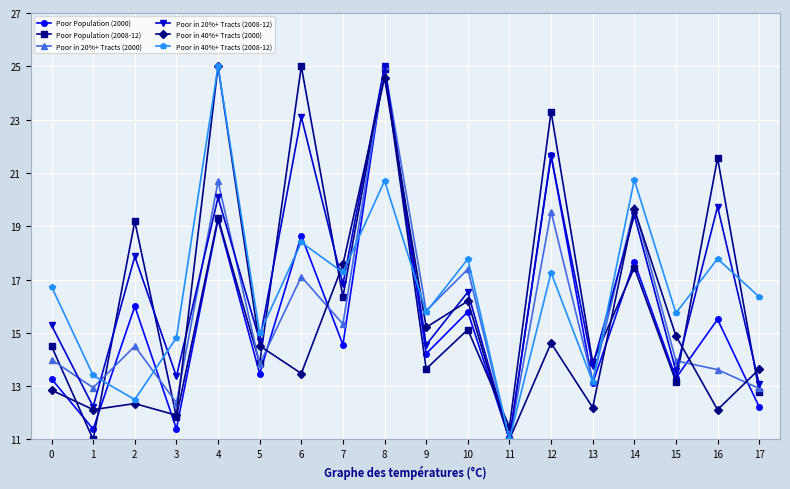

Is it true that Poor in 20%+ Tracts (2000) equals 19.0 at 5?

False